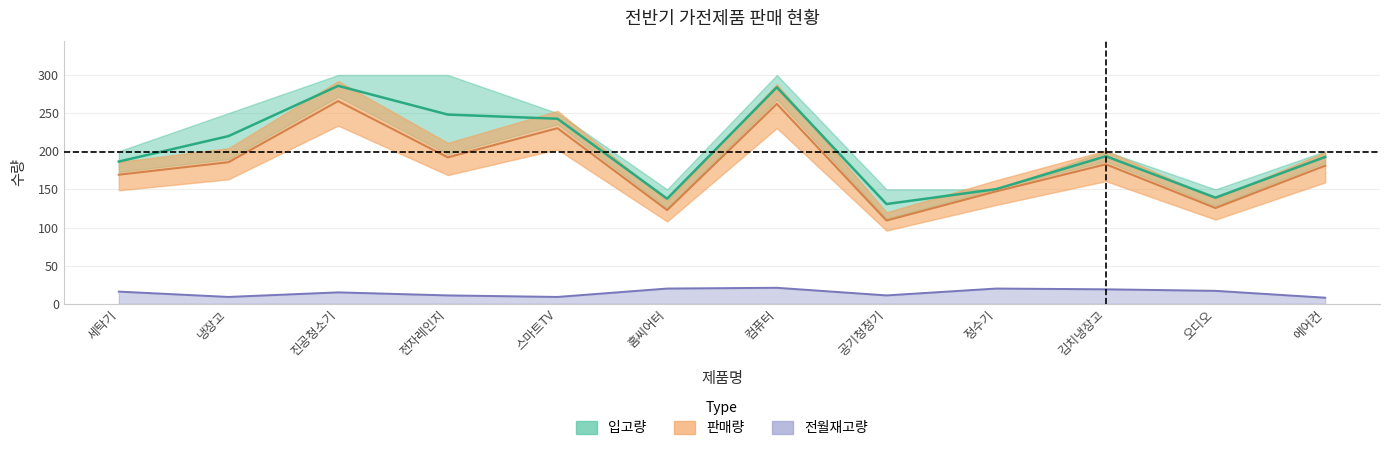

The 판매량 series shows 100.4 at 김치냉장고. True or false?

False